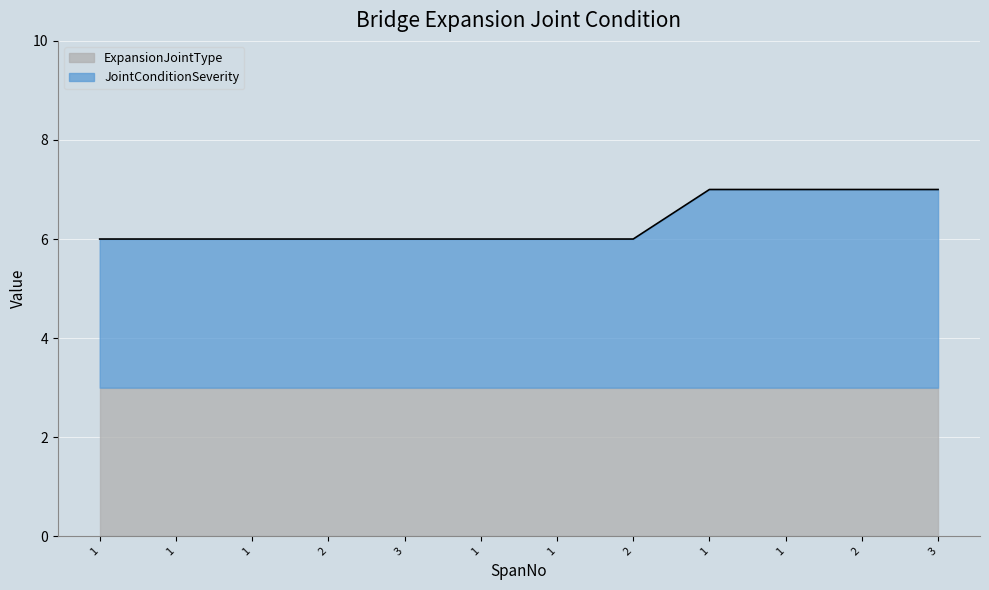

Reading left to right, list all the values displayed in this chart.

1=6	1=6	1=6	2=6	3=6	1=6	1=6	2=6	1=7	1=7	2=7	3=7